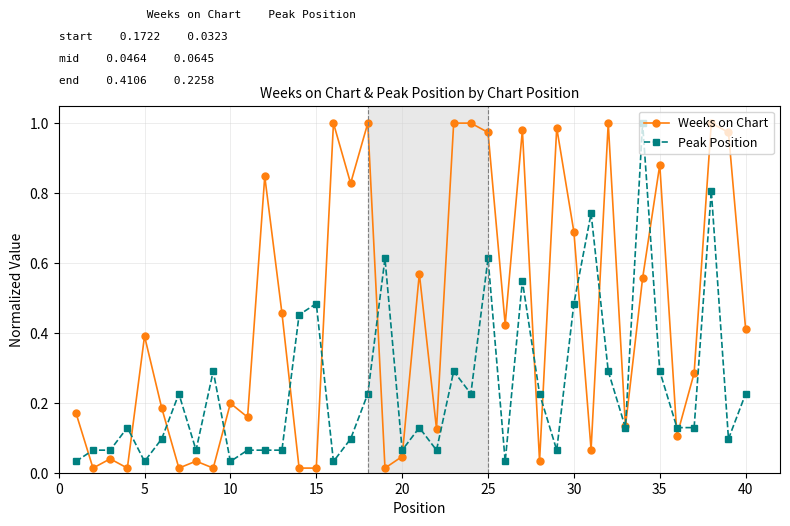

Which series has the largest range (max minus min)?

Weeks on Chart